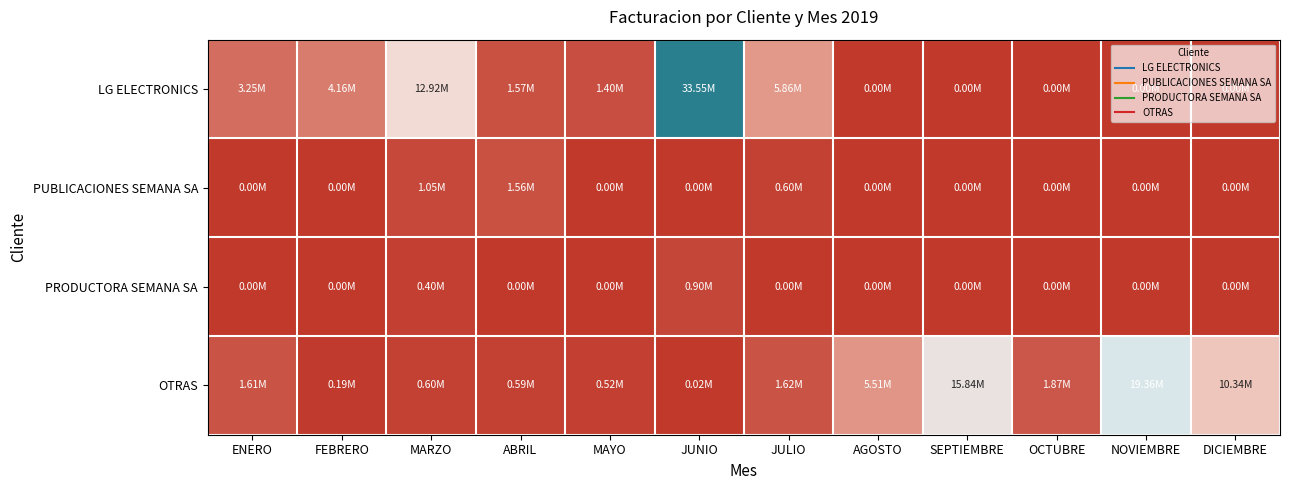

What is the total value across all series at OCTUBRE?

1.9